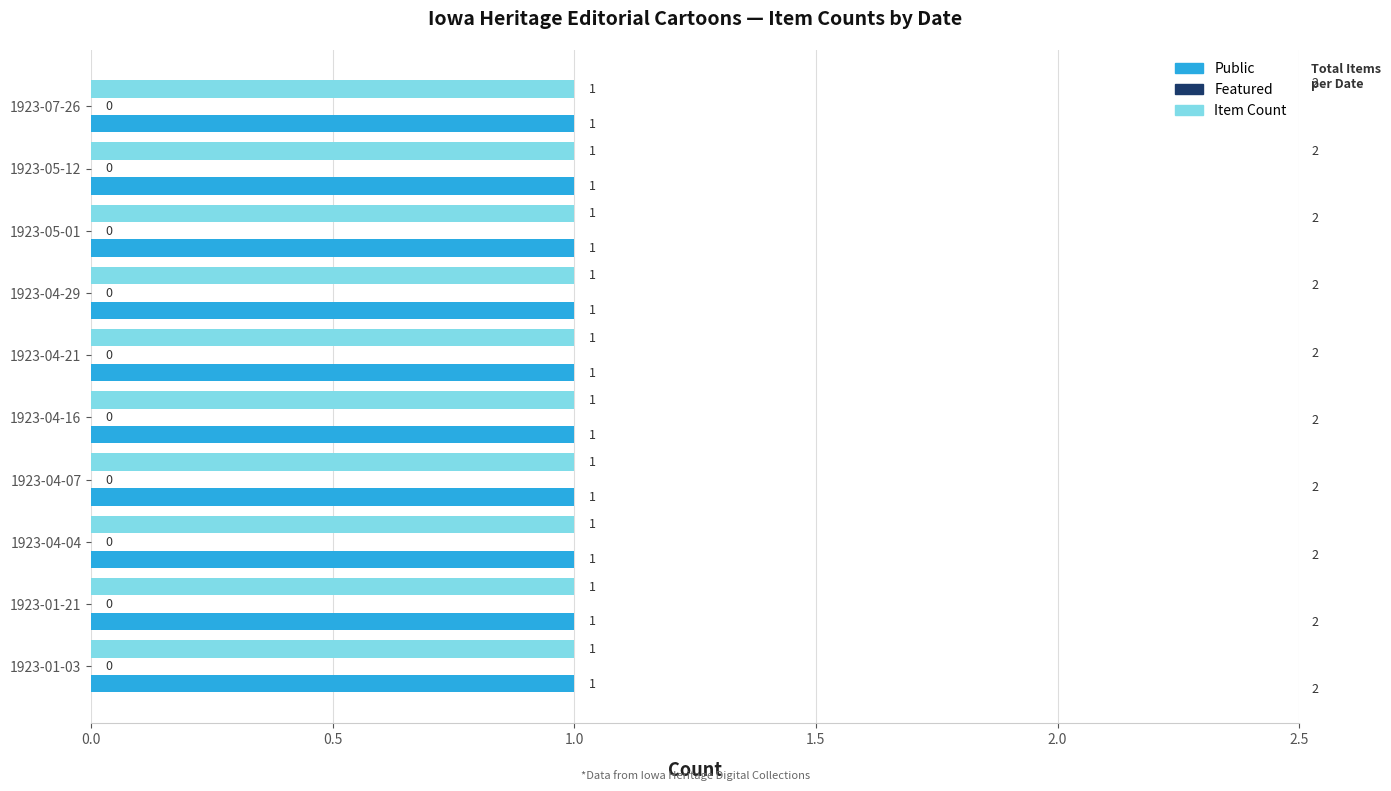

Reading right to left, list all the values displayed in this chart.

Public: 1	1	1	1	1	1	1	1	1	1
Featured: 0	0	0	0	0	0	0	0	0	0
Item Count: 1	1	1	1	1	1	1	1	1	1